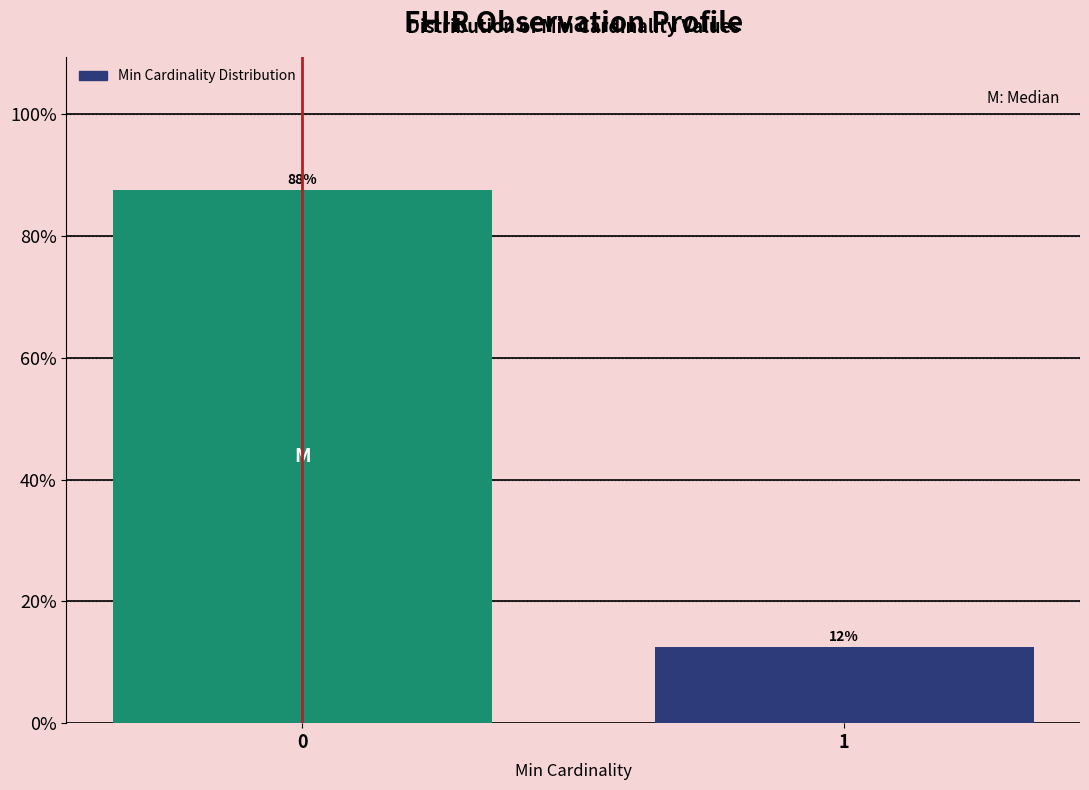

Are the bars horizontal?

No